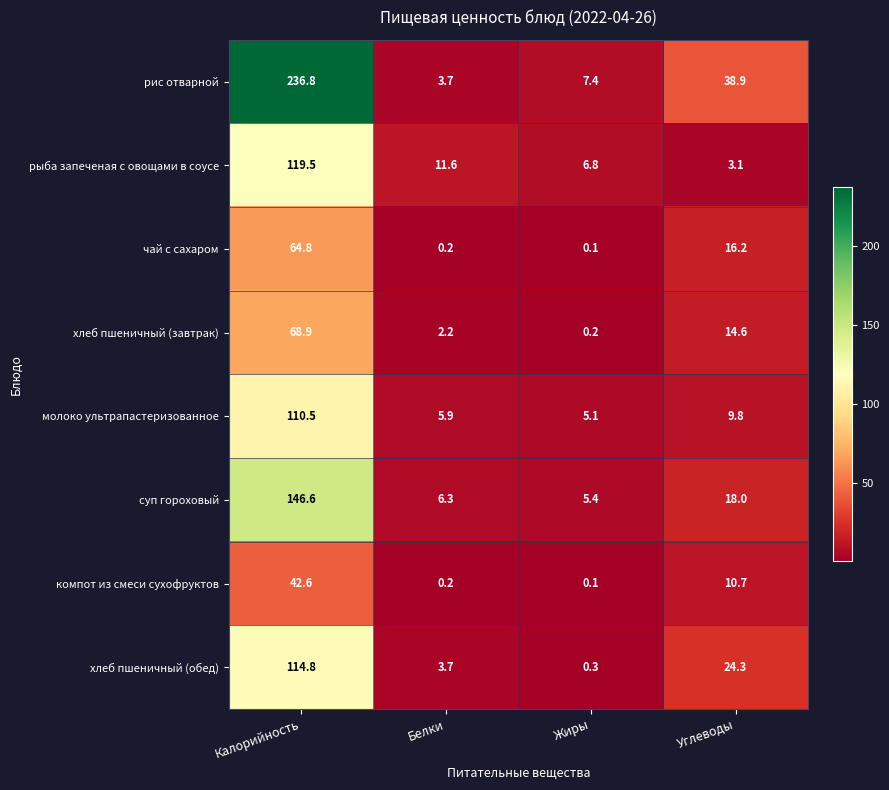

The value of рис отварной at Жиры is 11.2. True or false?

False